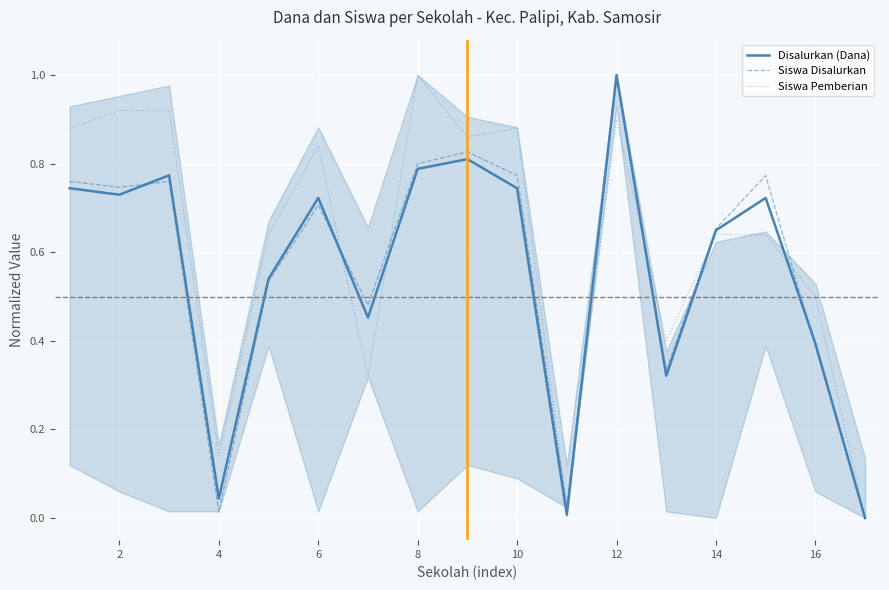

In Siswa Pemberian, how many points are lower than both neighbors (excluding endpoints)?

5